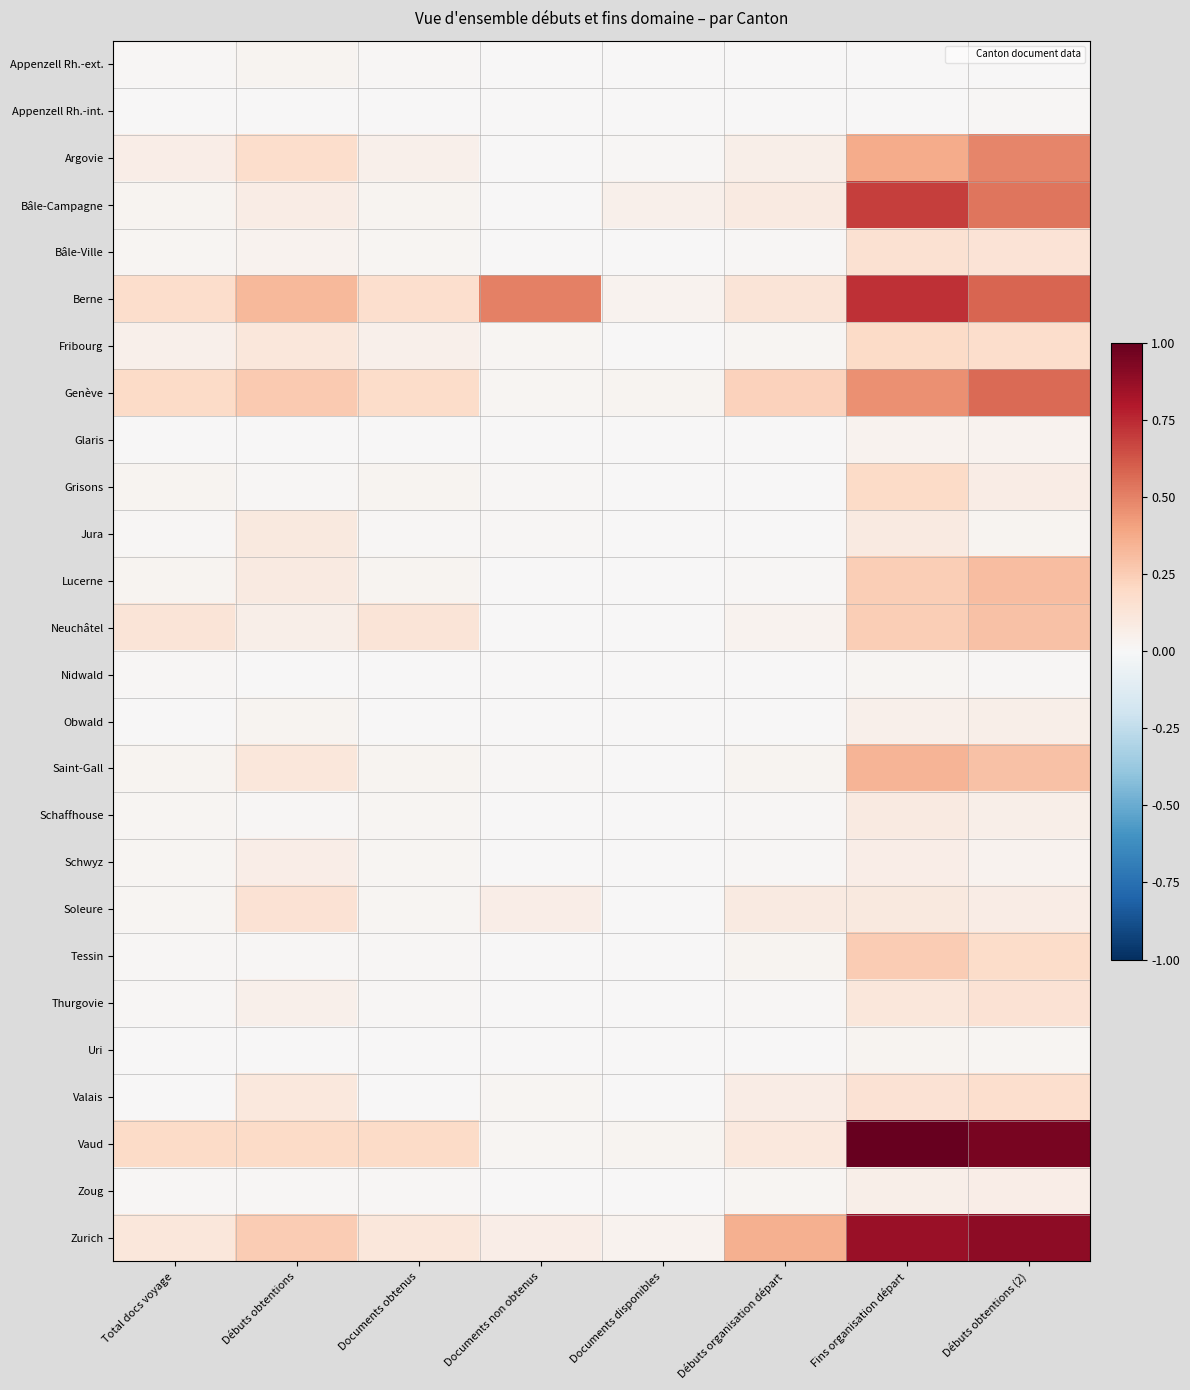

Which series has the widest spread of values?

Vaud